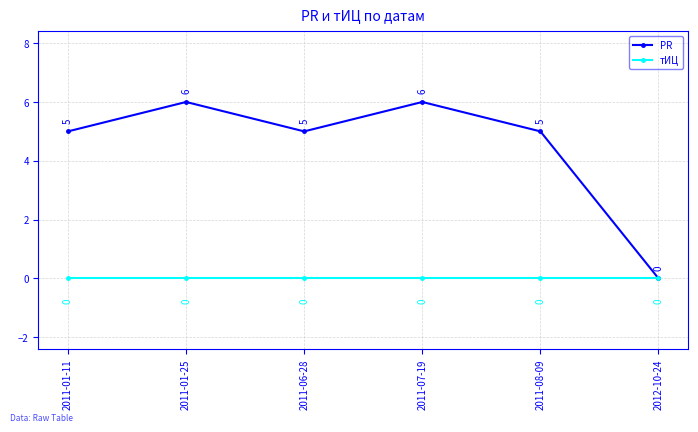

The PR series shows 7 at 2011-01-11. True or false?

False